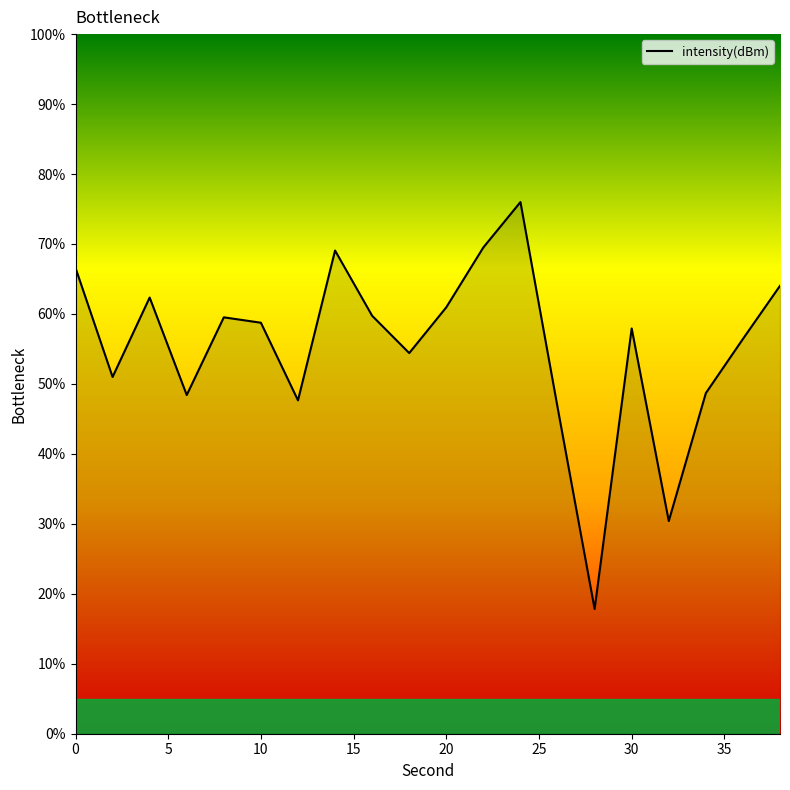

What is the difference between the maximum and minimum values?

58.2